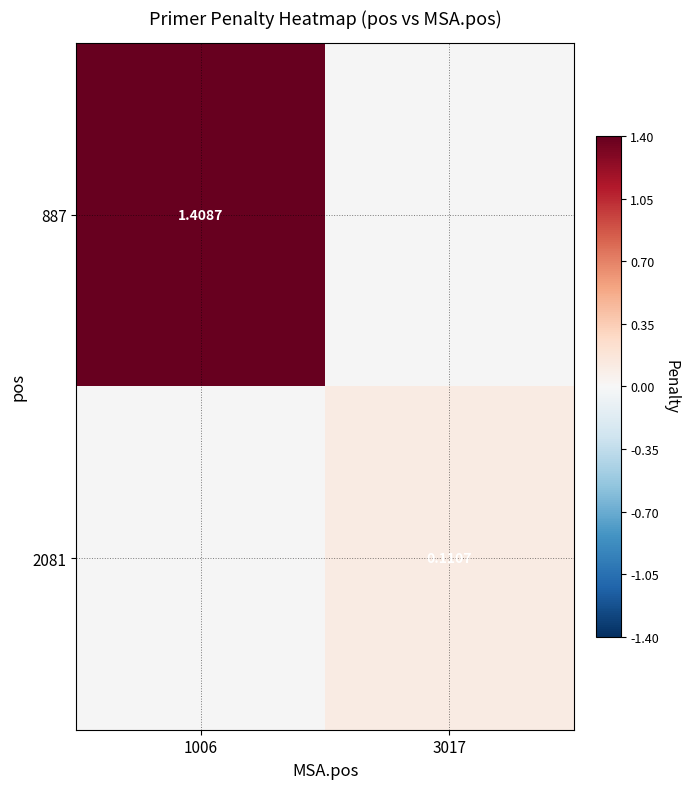

Is the value of 887 at 1006 greater than the value of 2081 at 3017?

Yes